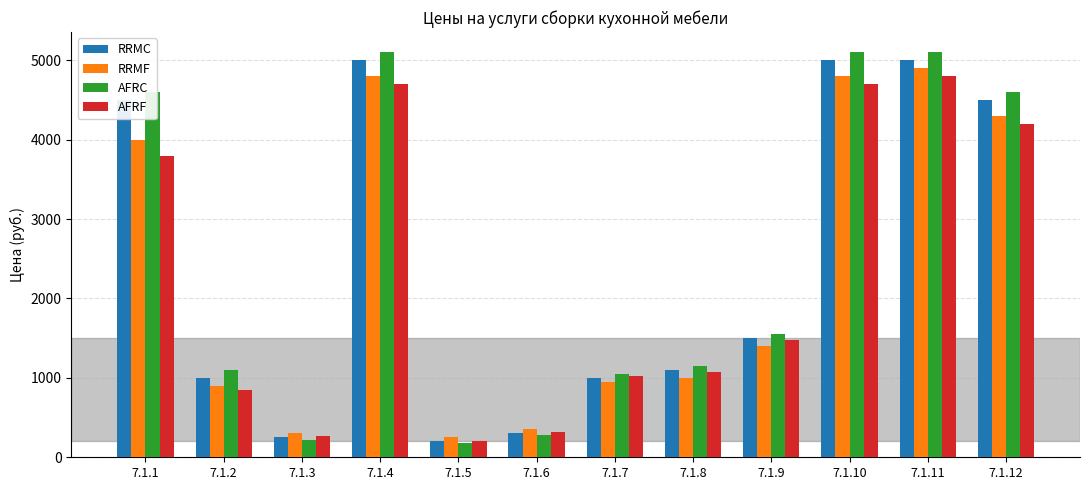

Does the chart contain stacked bars?

No